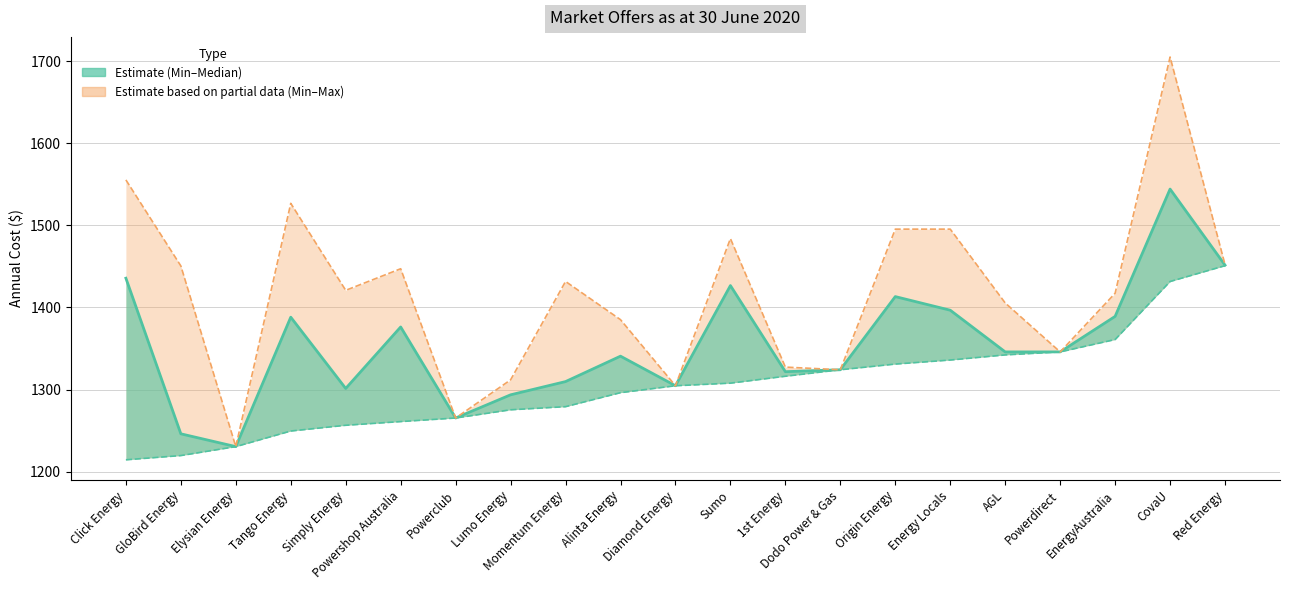

Which series has the largest range (max minus min)?

Max